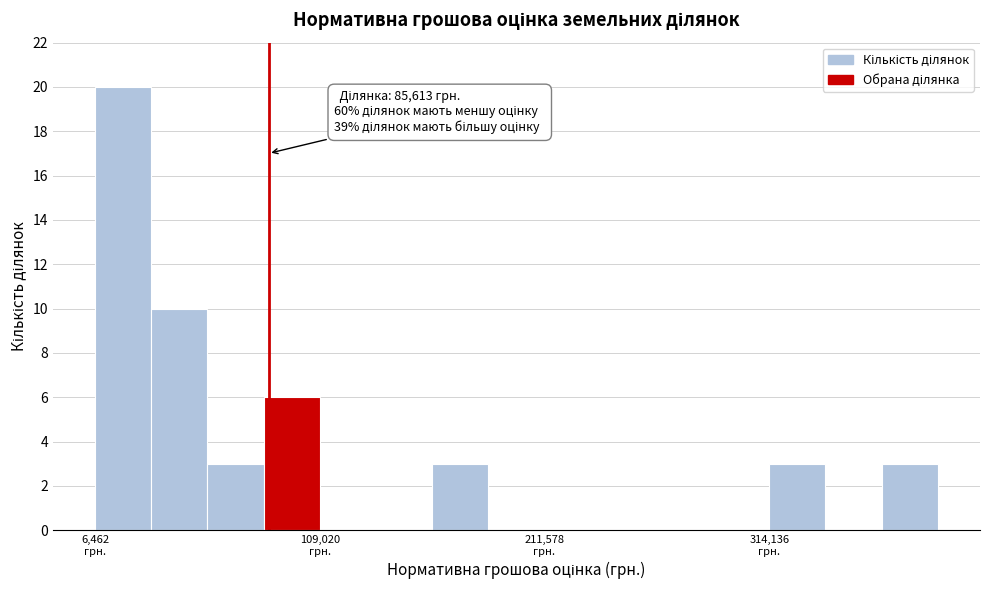

Around what value on the x-axis is the tallest bar? Give the approximate position of its centre, as read against the axis.

20000